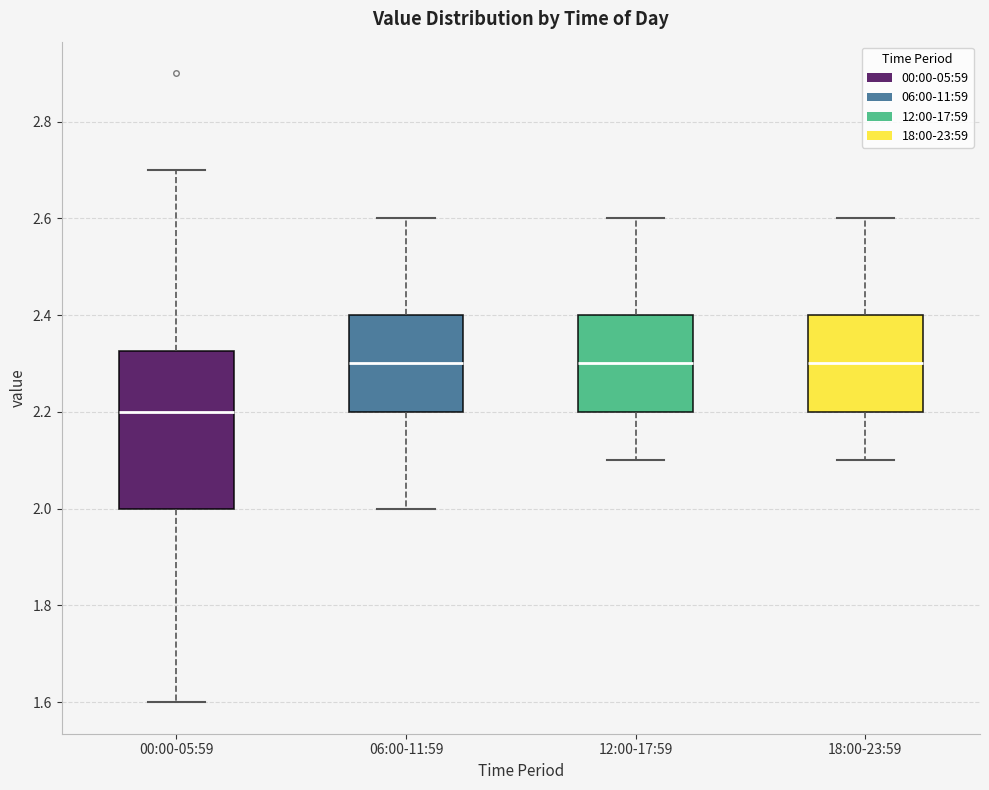

Reading left to right, read every box against the y-axis: the position of its median line, the range the box covers, and the ends of its whiskers. The values are not printed on the chart, so give them approximately, as read against the axis.

00:00-05:59: median 2.20, box 2.00 to 2.32, whiskers 1.60 to 2.70
06:00-11:59: median 2.30, box 2.20 to 2.40, whiskers 2.00 to 2.60
12:00-17:59: median 2.30, box 2.20 to 2.40, whiskers 2.10 to 2.60
18:00-23:59: median 2.30, box 2.20 to 2.40, whiskers 2.10 to 2.60